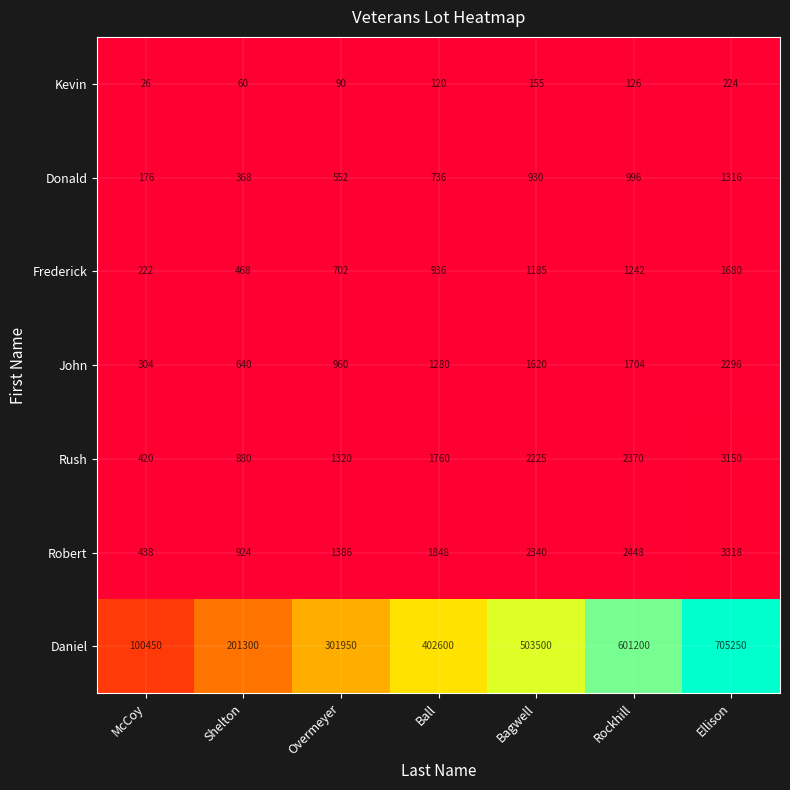

What is the total value across all series at Rockhill?

610086